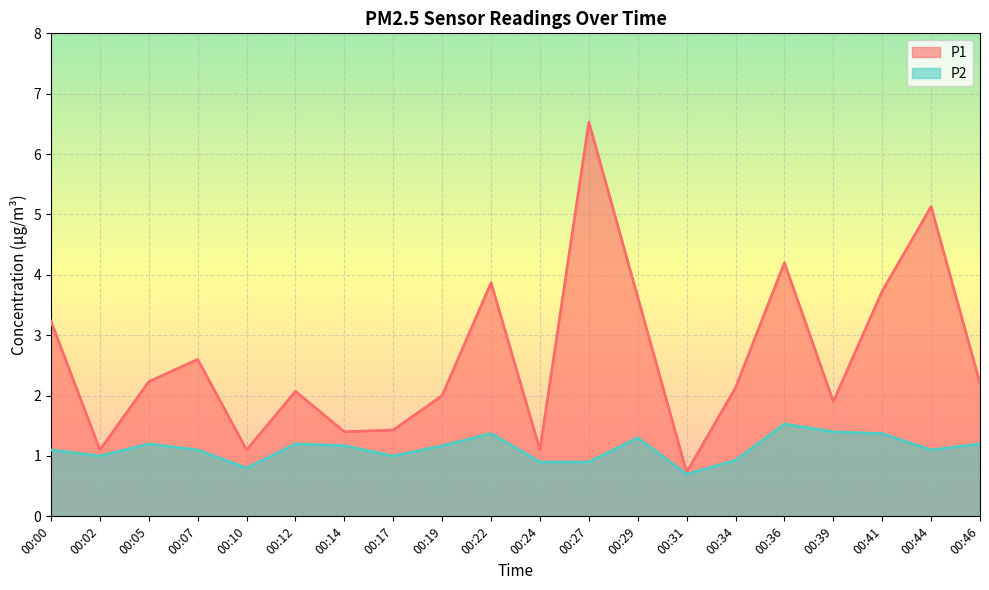

Is it true that P2 equals 1.5 at 00:02?

False